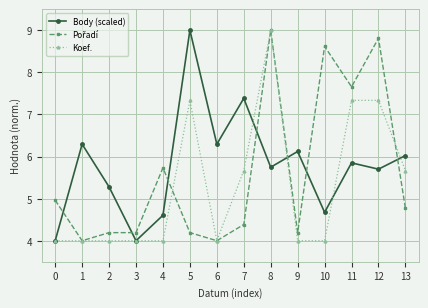

What is the sum of the Body (scaled) values at 11 and 6?

12.1